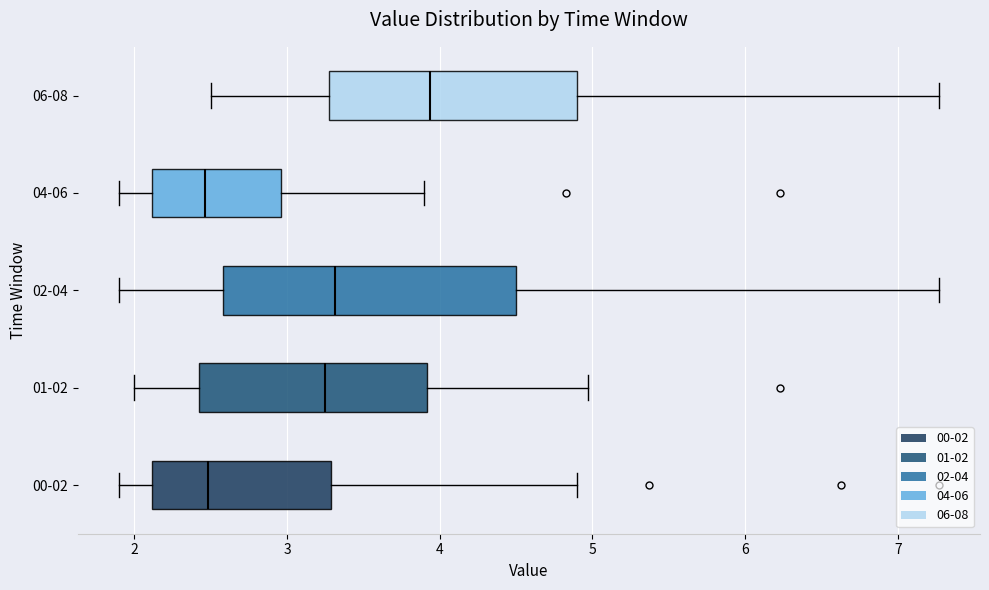

Comparing the boxes themselves (not the whiskers), which one is the widest?

02-04